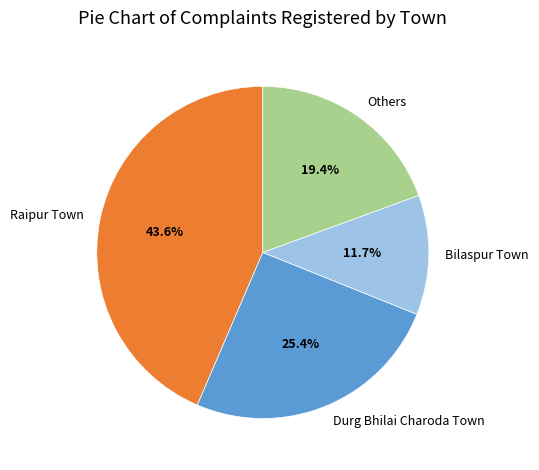

Which category has the biggest portion of the pie?

Raipur Town